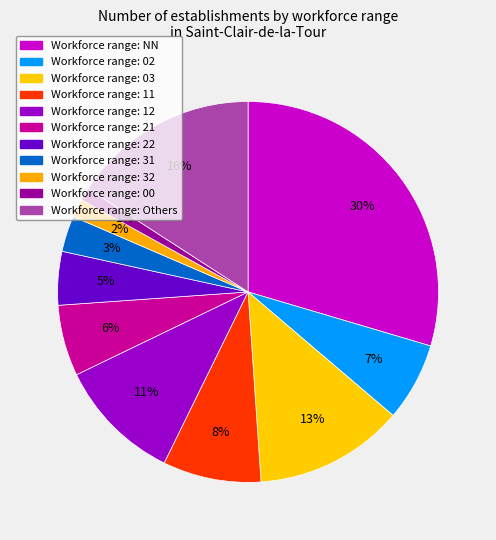

How many segments does this pie chart have?

11